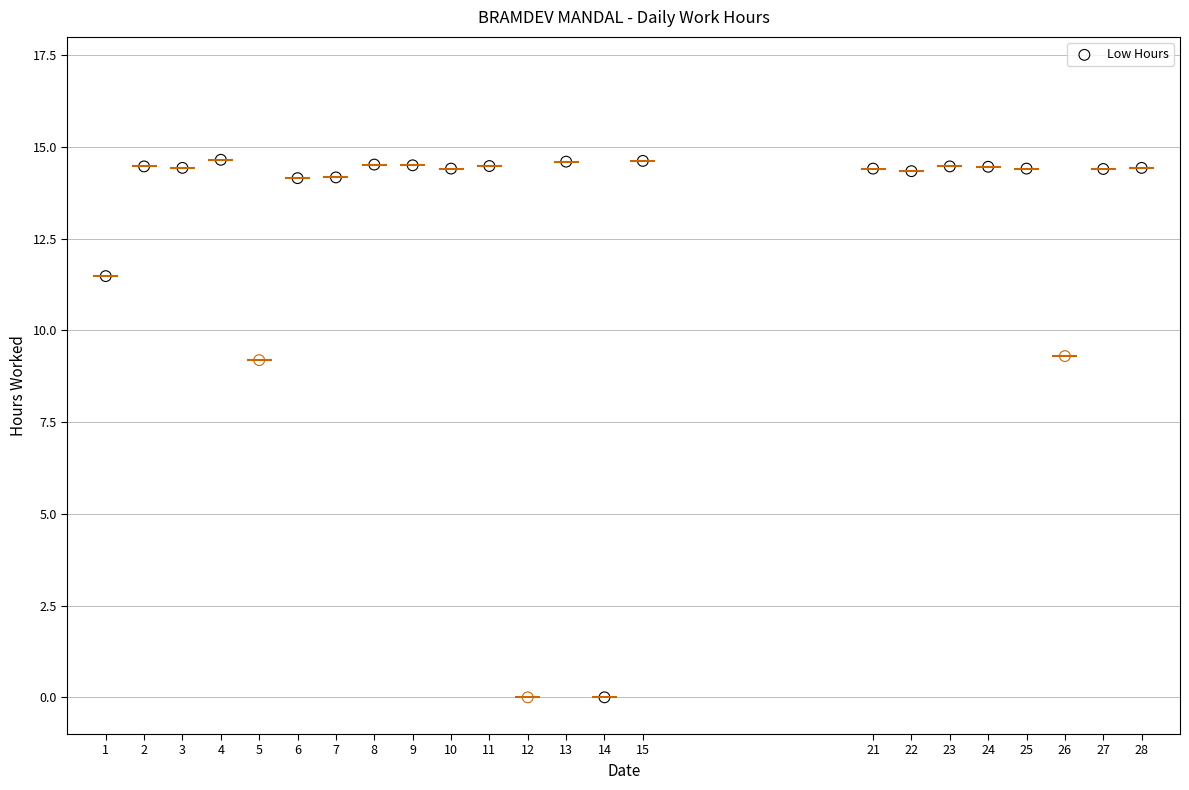

What is the range of X values (max minus min)?

27.0